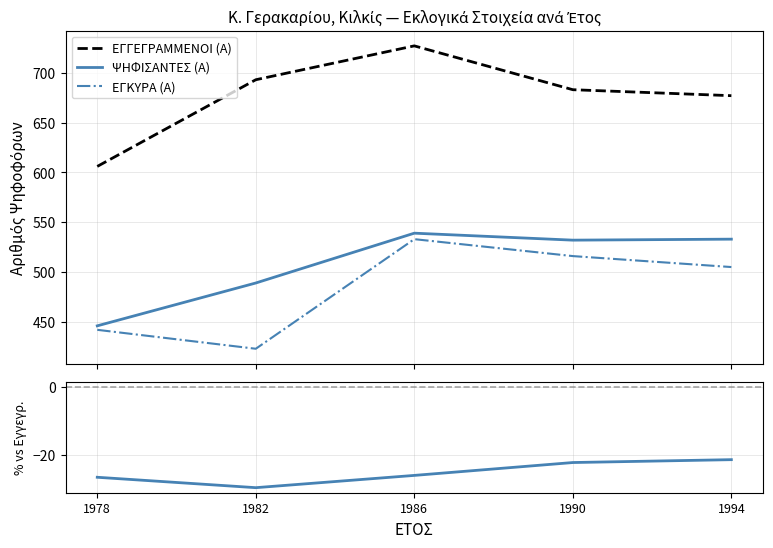

How many lines are shown in the chart?

3